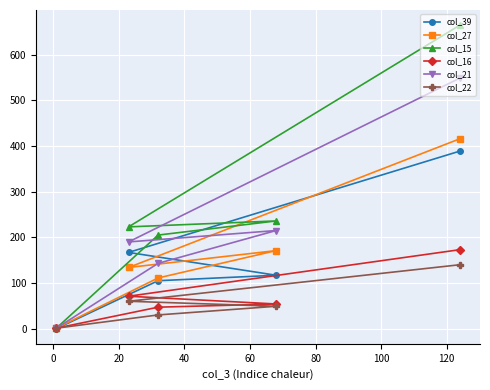

Does the chart display data point markers on the line(s)?

Yes